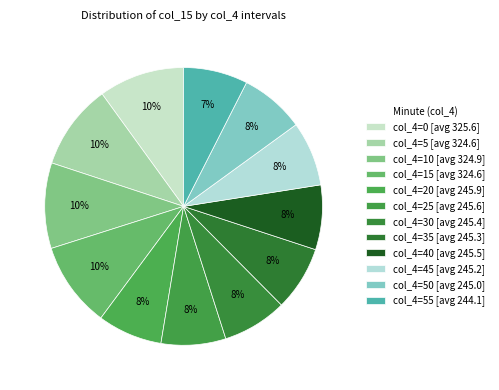

How many segments does this pie chart have?

12